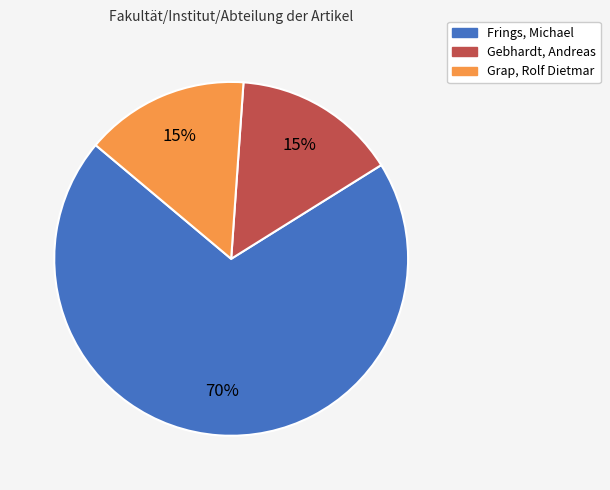

What percentage is the Gebhardt, Andreas slice, to the nearest percent?

15%